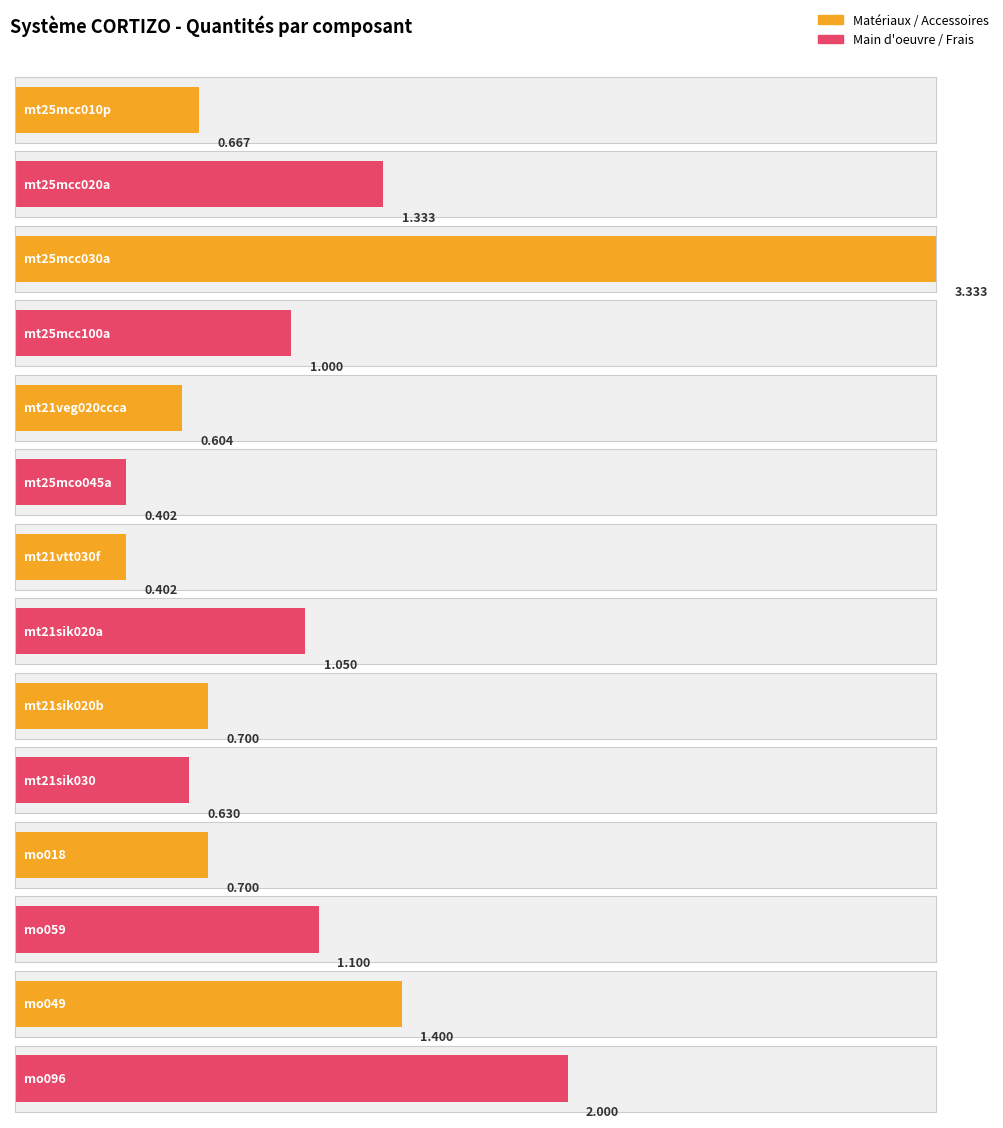

Reading left to right, extract all data points from this chart.

0.7	1.3	3.3	1.0	0.6	0.4	0.4	1.1	0.7	0.6	0.7	1.1	1.4	2.0